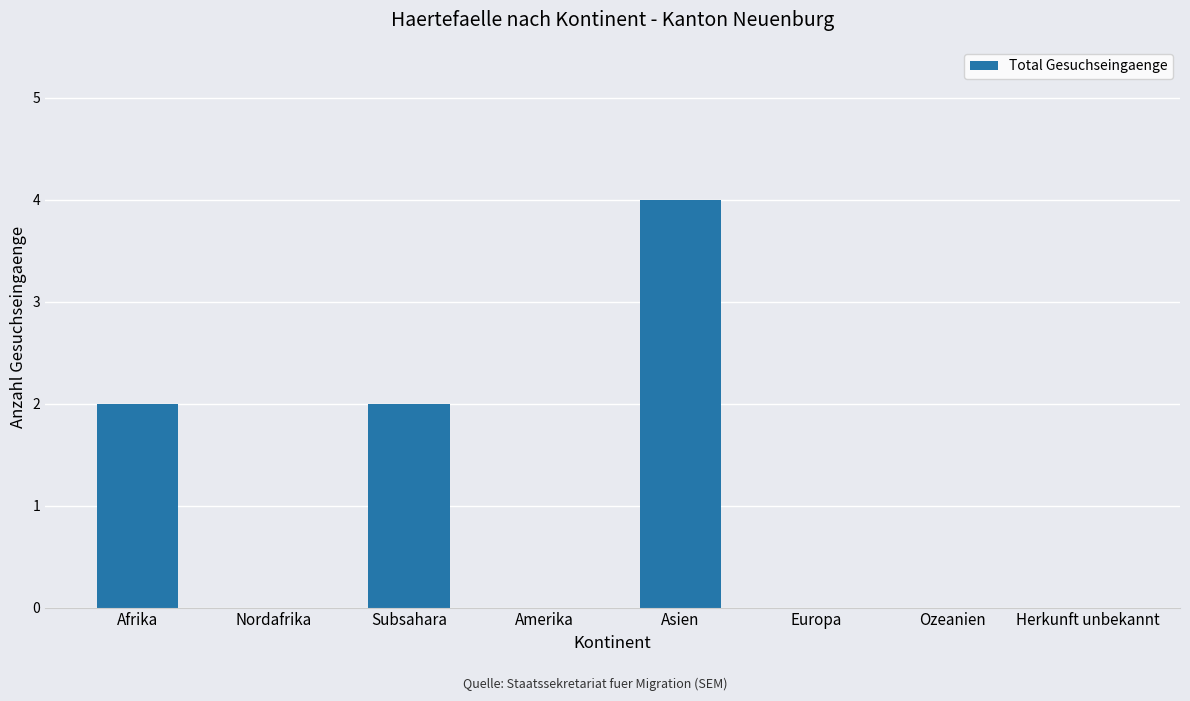

The value at Asien is 7. True or false?

False